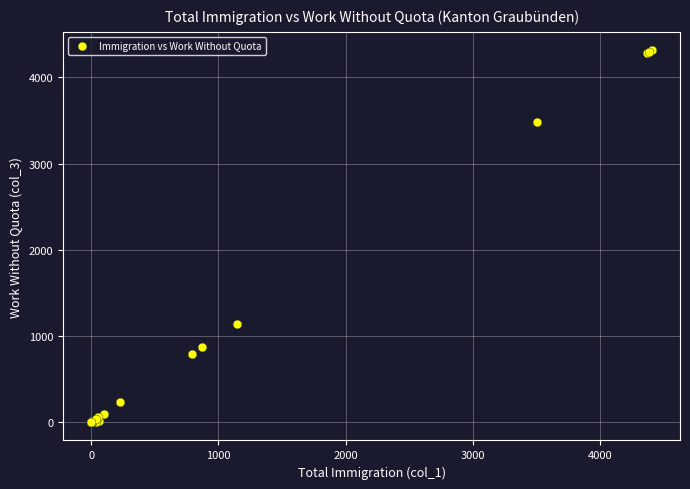

What Y value in the scatter plot is closest to 2157?

1142